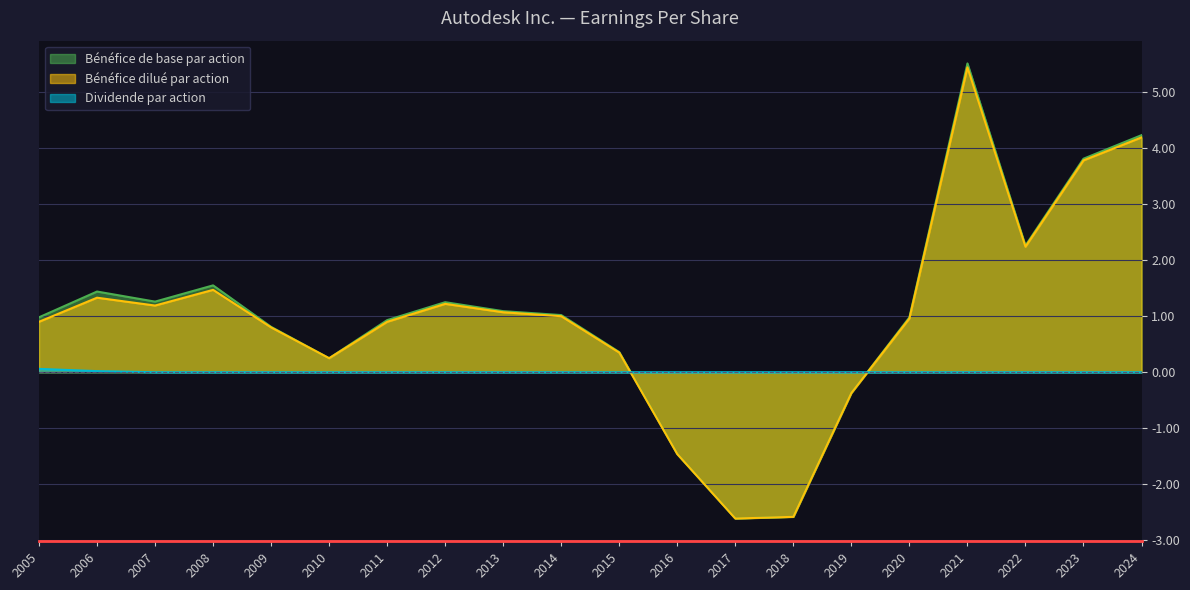

At how many categories does at least one series exceed 3?

3